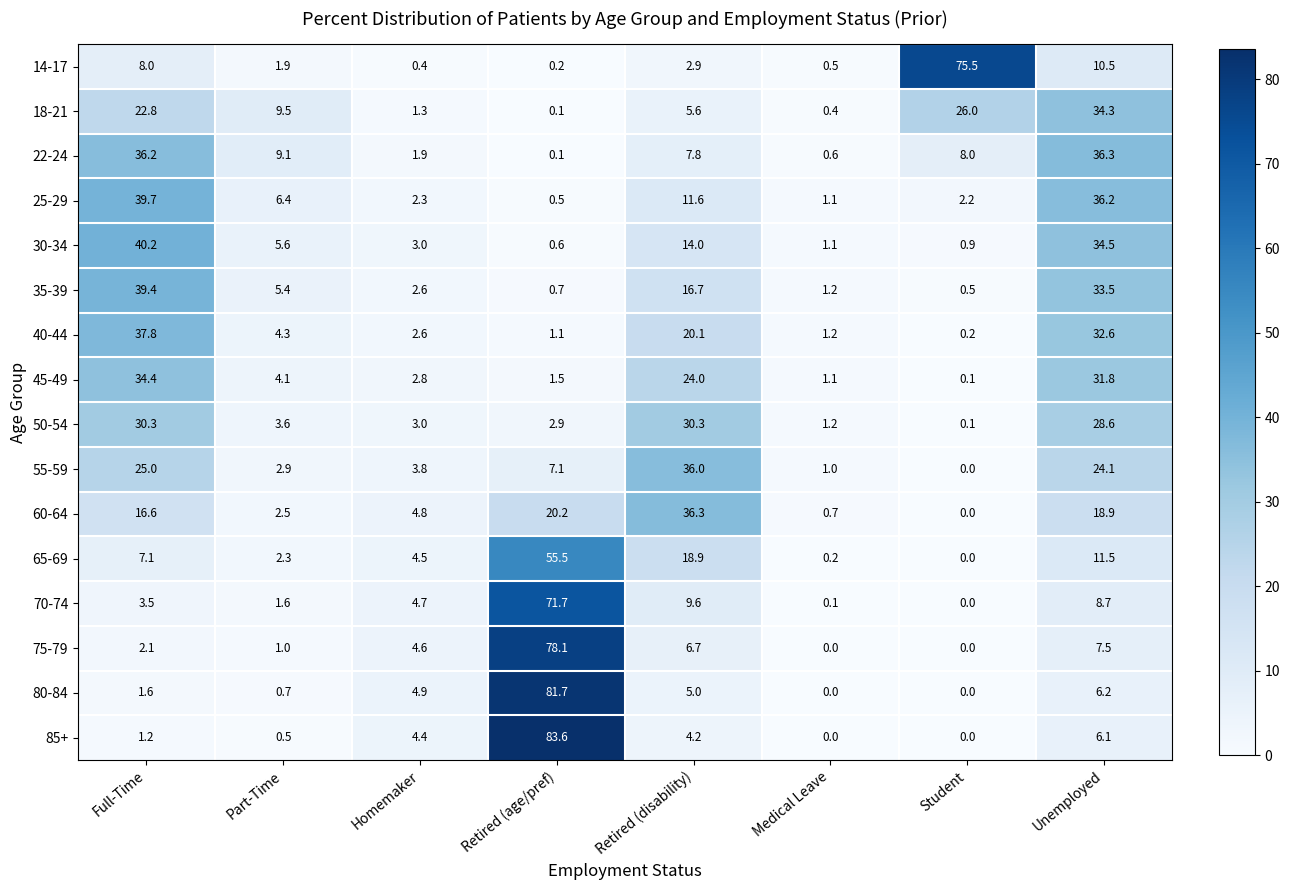

Which series has the largest range (max minus min)?

85+